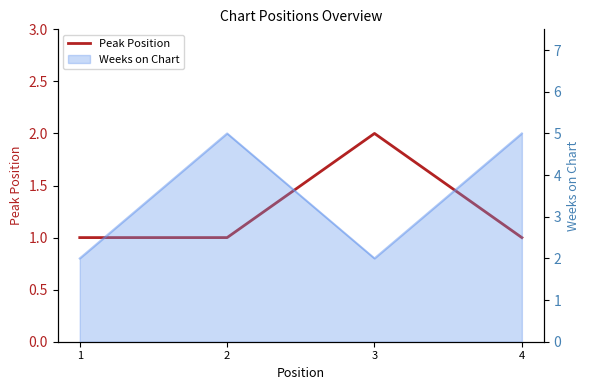

True or false: the data shows 0 at 4.

False